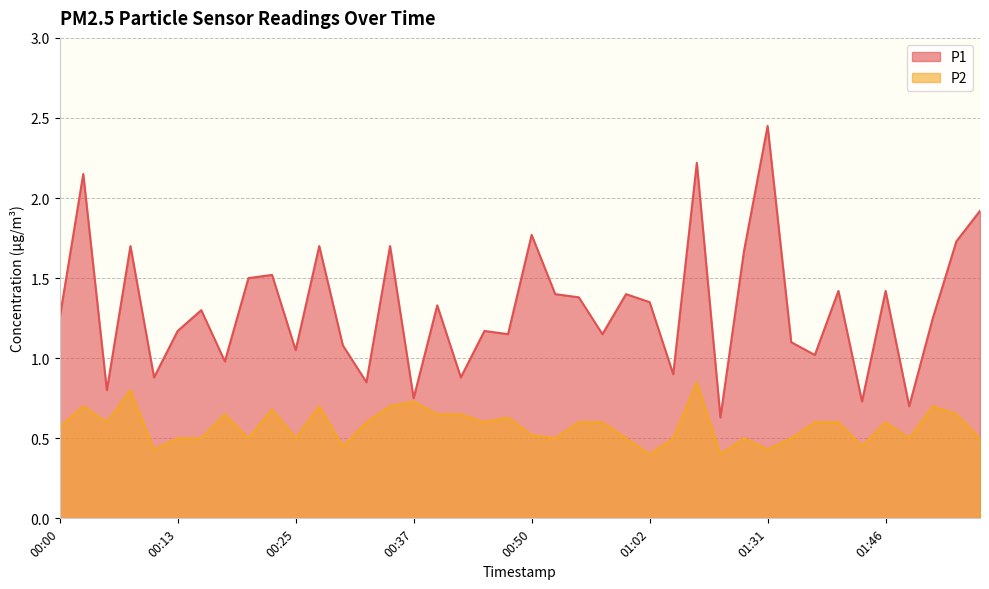

What is the sum of the P1 values at 00:52 and 00:23?

2.9